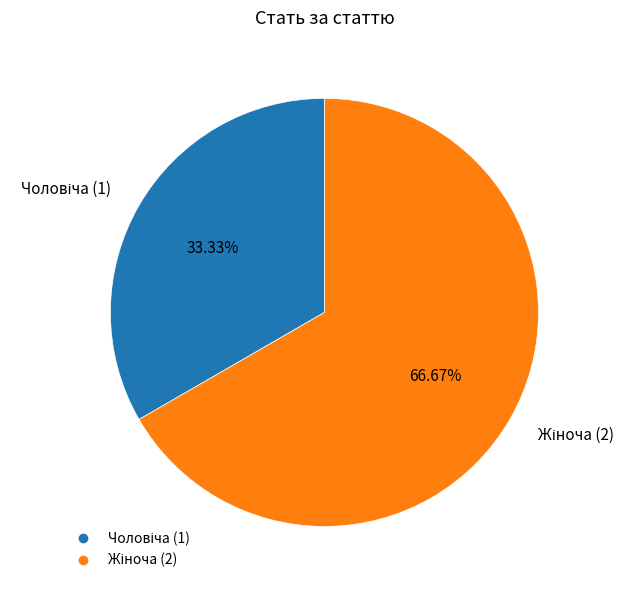

Is there a majority slice in this chart?

Yes